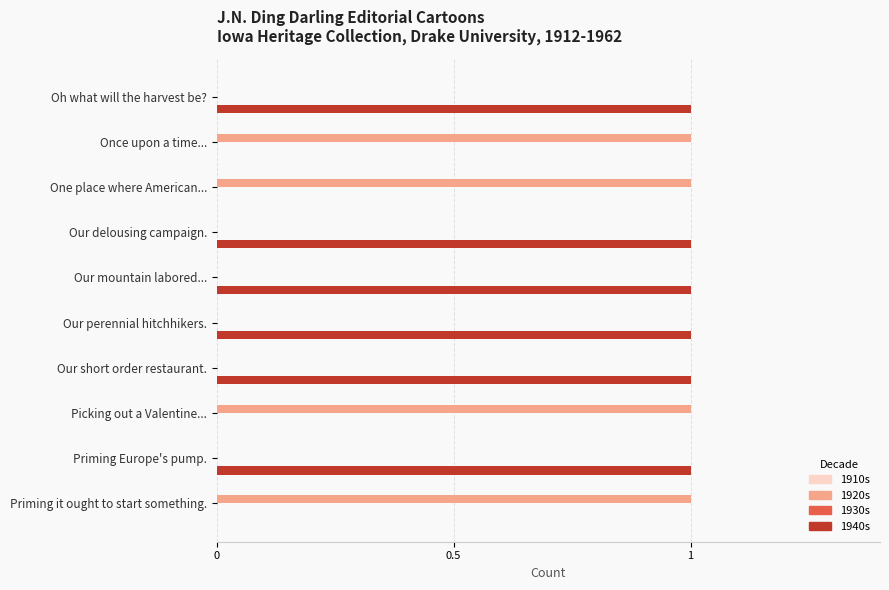

Which series has the largest total across all categories?

1940s